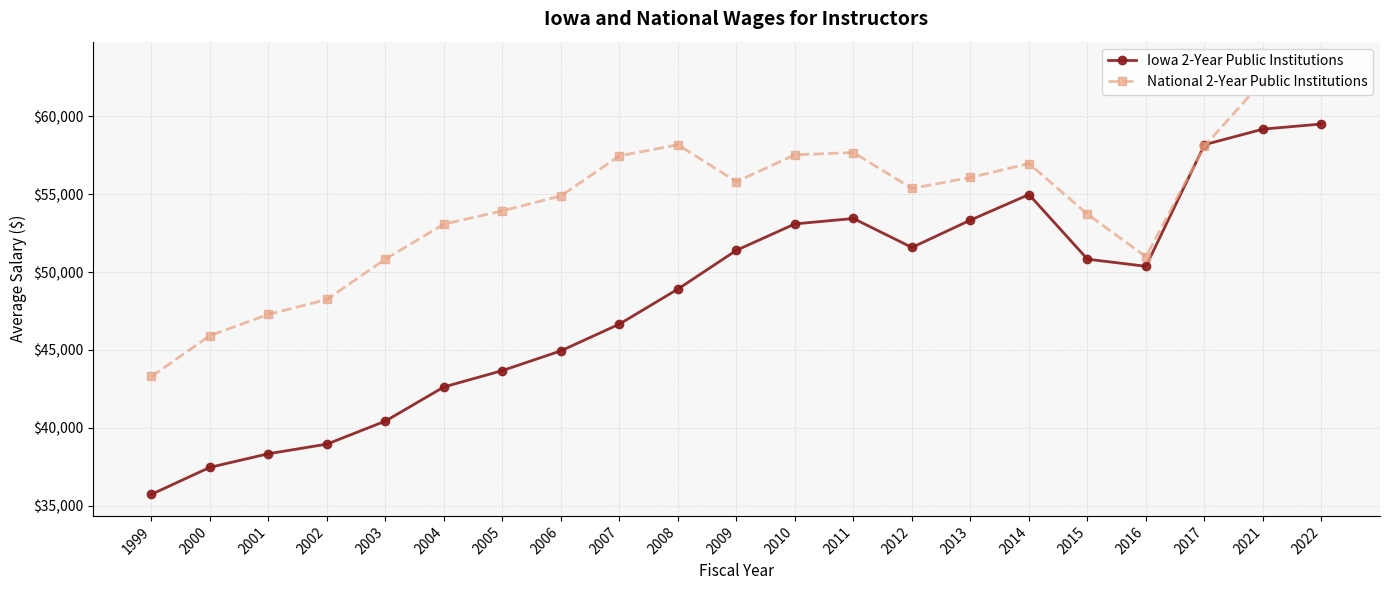

Reading left to right, transcribe all the data shown in this chart.

Iowa 2-Year Public Institutions: 35726	37460	38334	38950	40431	42624	43675	44943	46661	48911	51400	53095	53442	51581	53339	54982	50828	50372	58182	59182	59511
National 2-Year Public Institutions: 43295	45919	47285	48240	50837	53080	53932	54895	57466	58175	55809	57530	57677	55373	56075	56971	53718	50987	58088	62284	63414